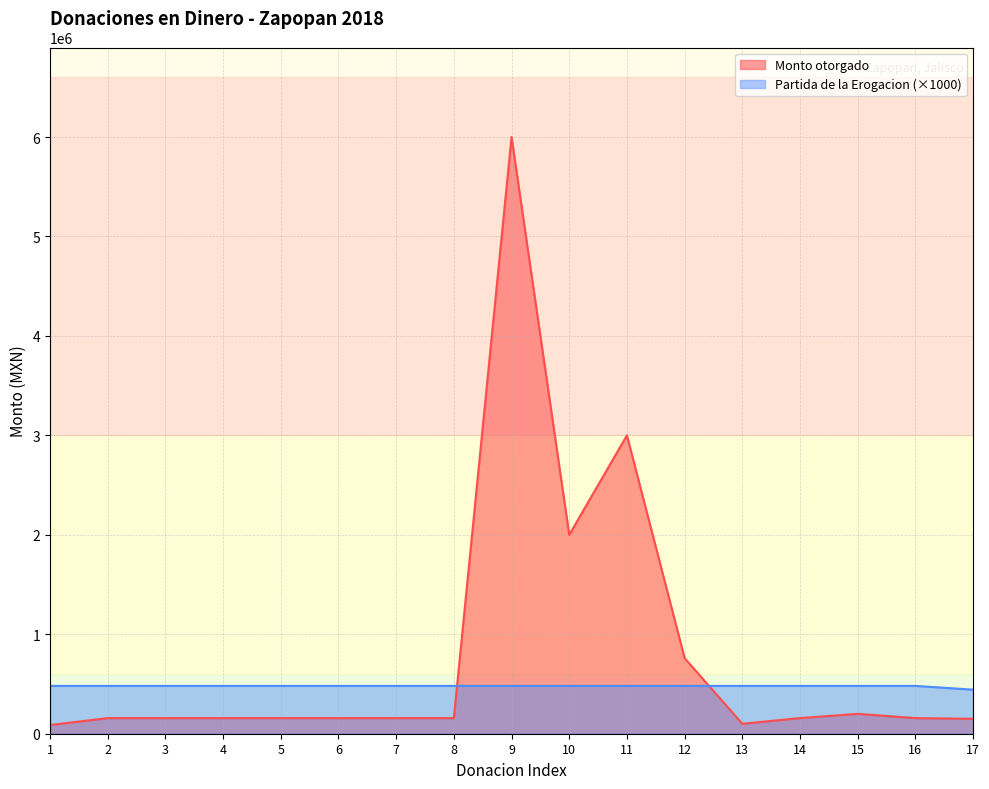

Where is the first local maximum for Monto otorgado?

9